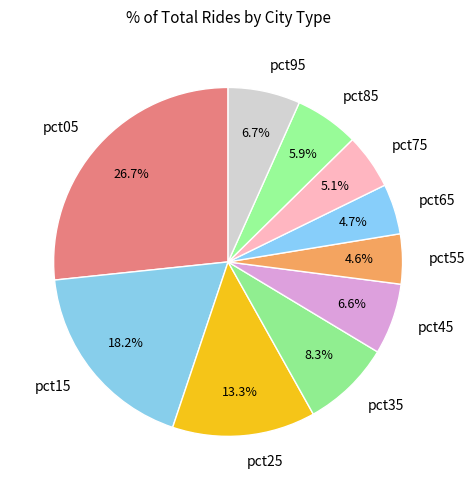

How many segments does this pie chart have?

10